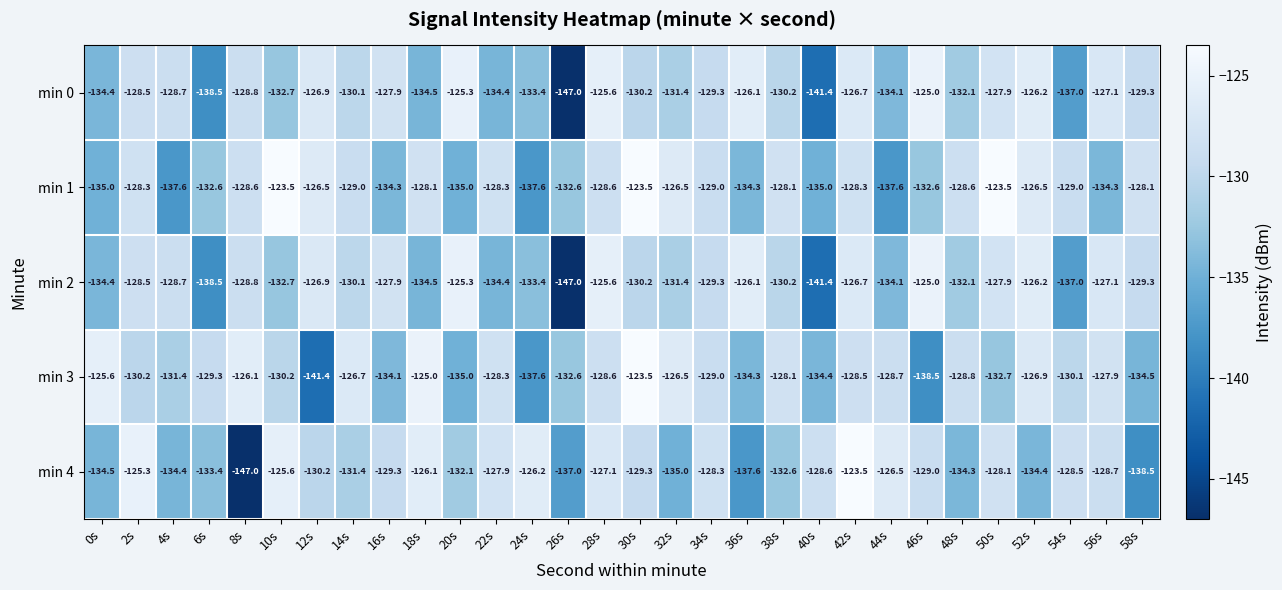

What is the approximate value of min 4 at 16s?

-129.3